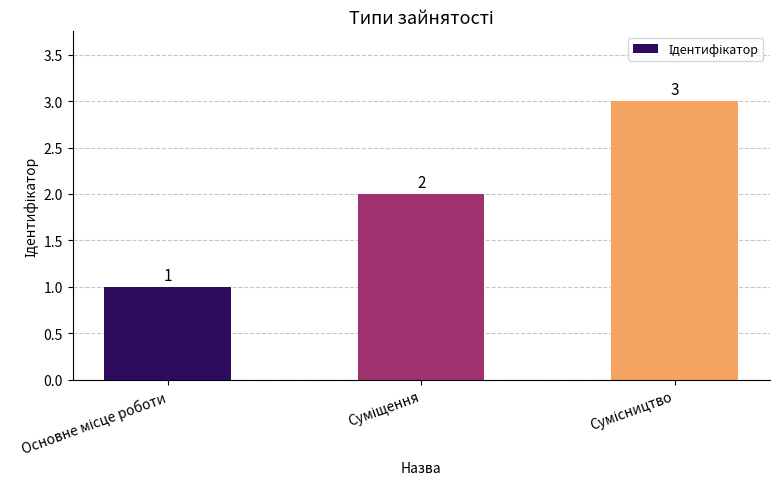

How many values are between 1 and 3?

3